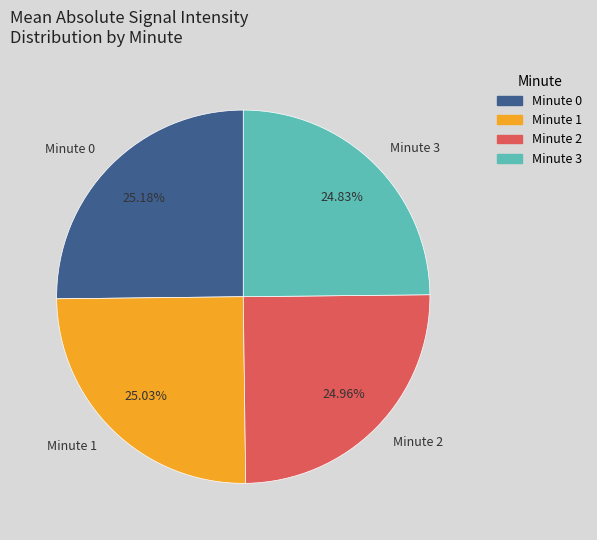

What is the ratio of the value at Minute 1 to the value at Minute 0?

1.0